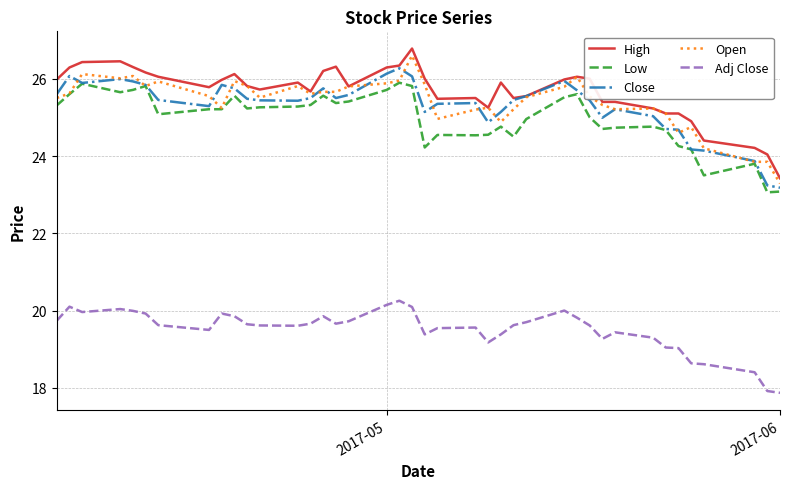

Which series has the widest spread of values?

High